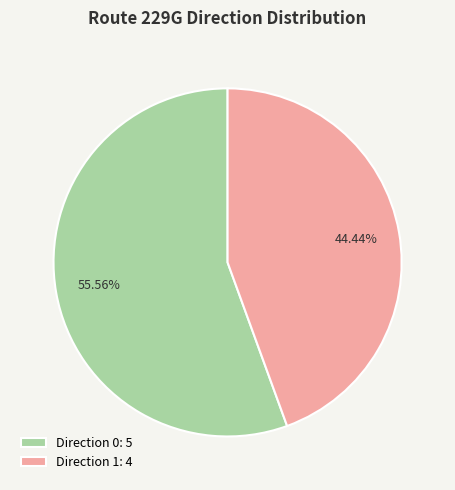

Which slice is the smallest?

Direction 1